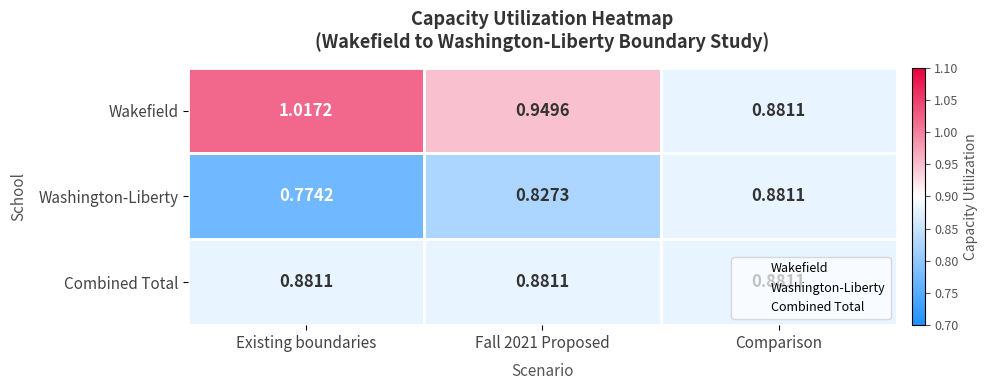

Which category has the lowest value across all series?

Existing boundaries